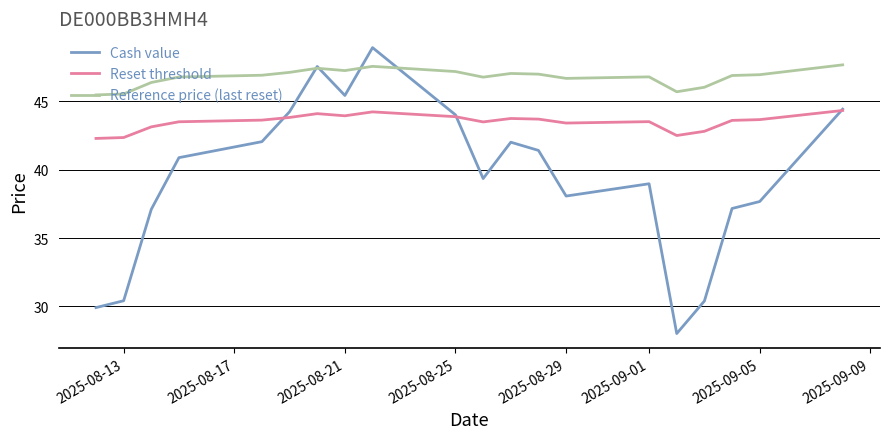

True or false: Reference price (last reset) and Reset threshold intersect in this chart.

False